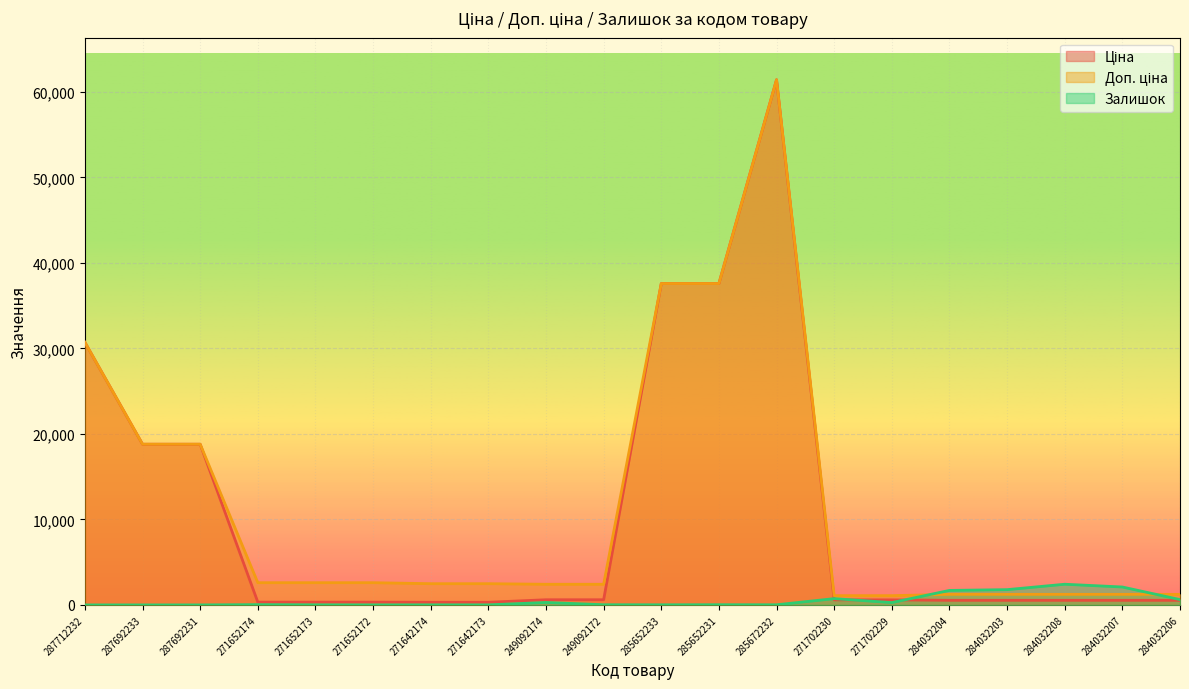

True or false: Залишок has more than 0 points higher than both neighbors.

True